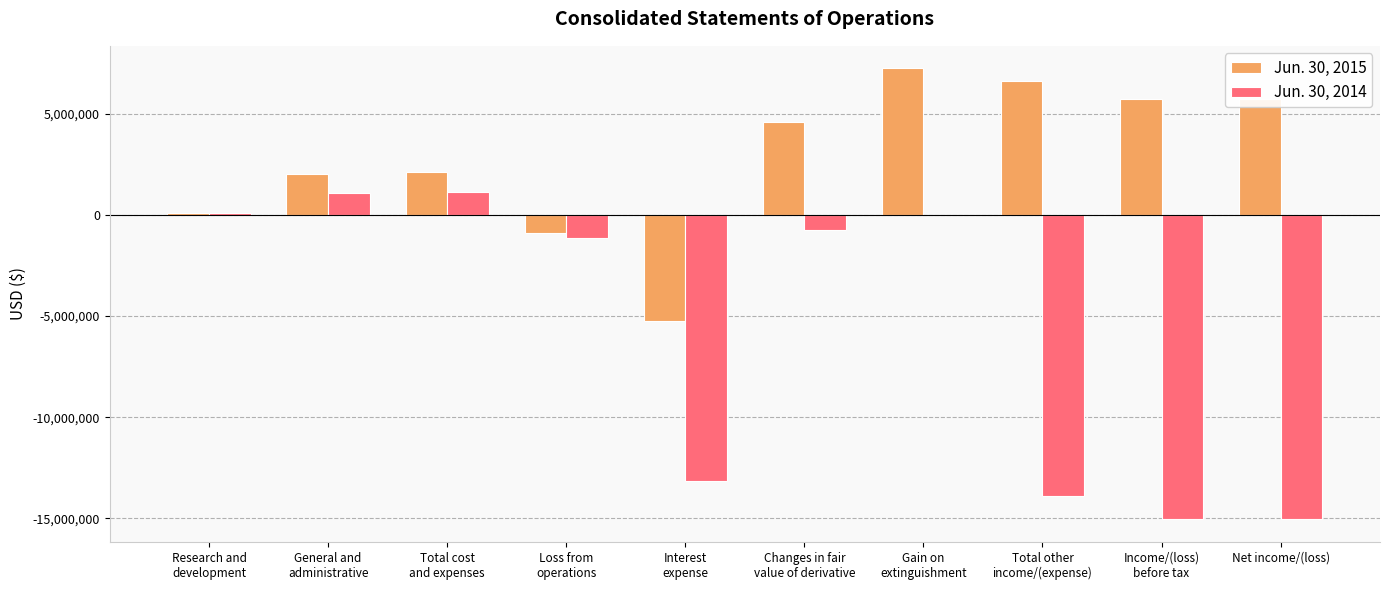

Which series has the largest total across all categories?

Jun. 30, 2015